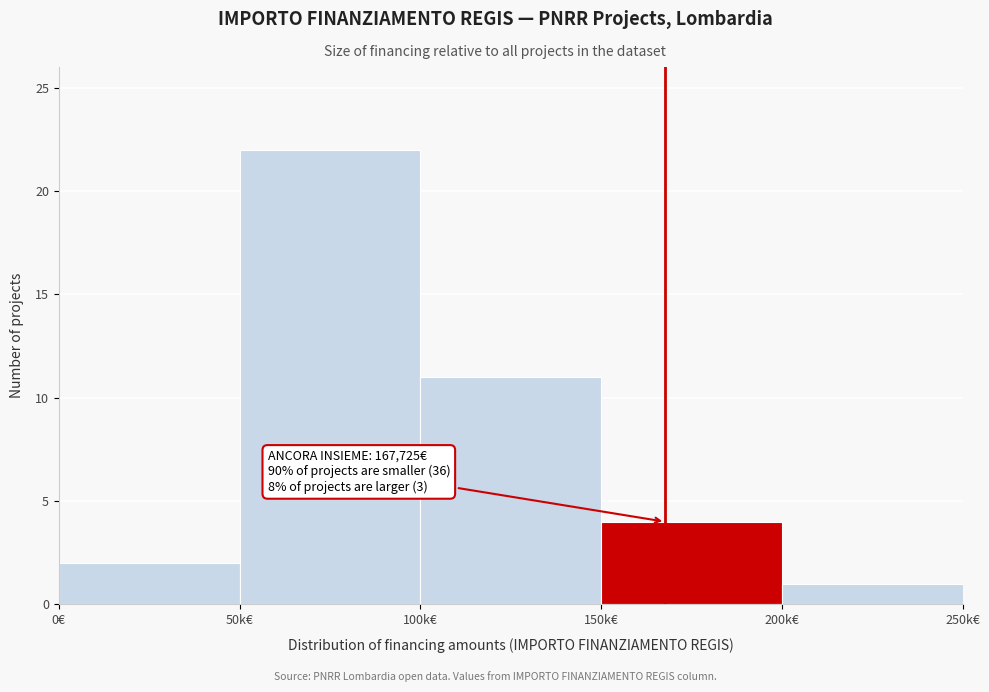

Reading left to right, list all the values displayed in this chart.

2	22	11	4	1